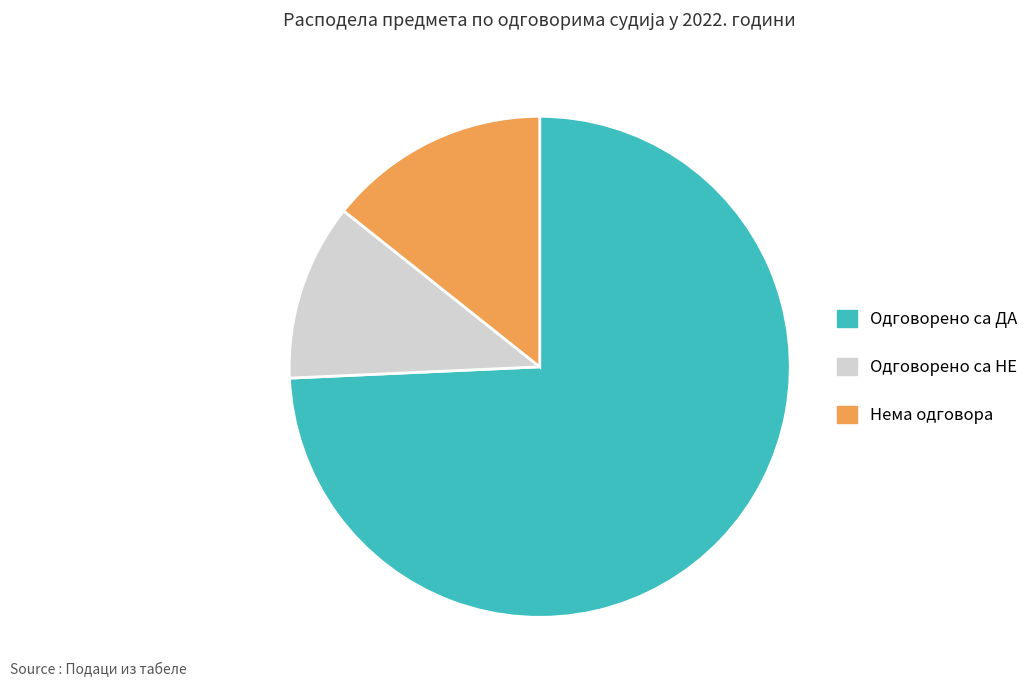

Is the sum of Одговорено са НЕ and Нема одговора greater than half?

No